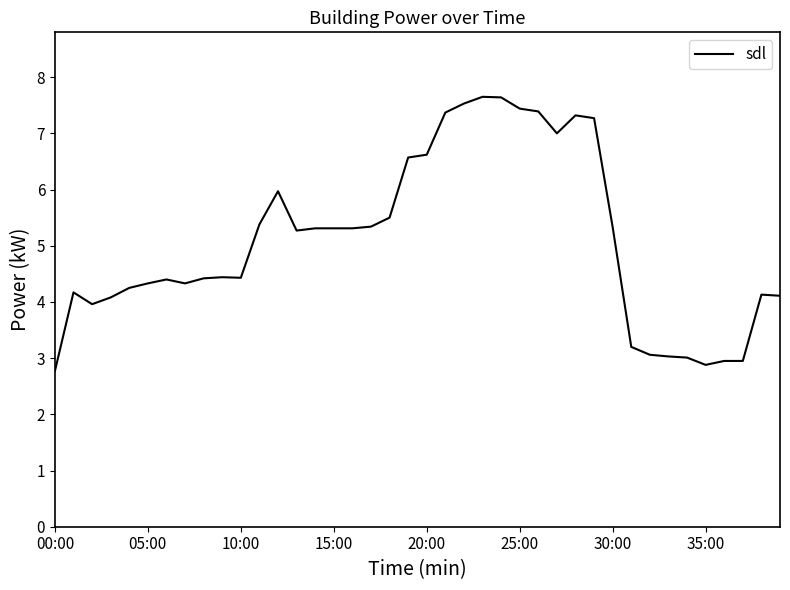

What is the greatest value displayed?

7.7